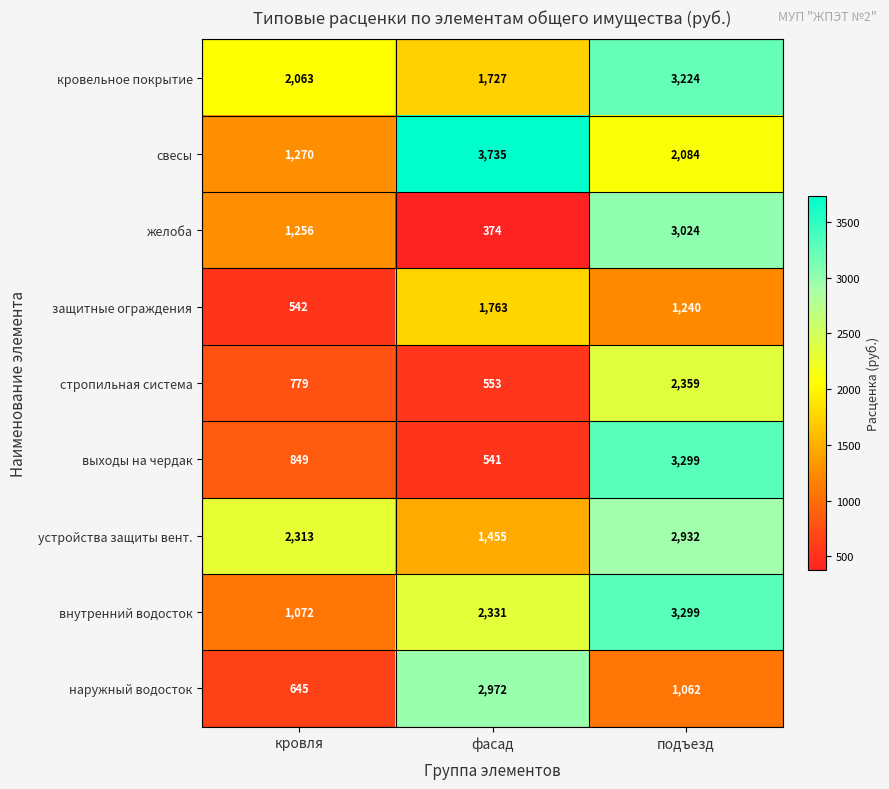

Which category has the highest value across all series?

фасад